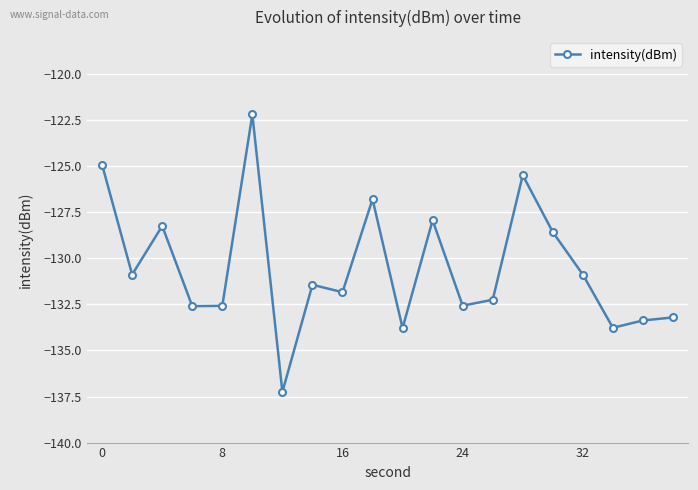

What is the value of the 15th point from the left?

-125.5